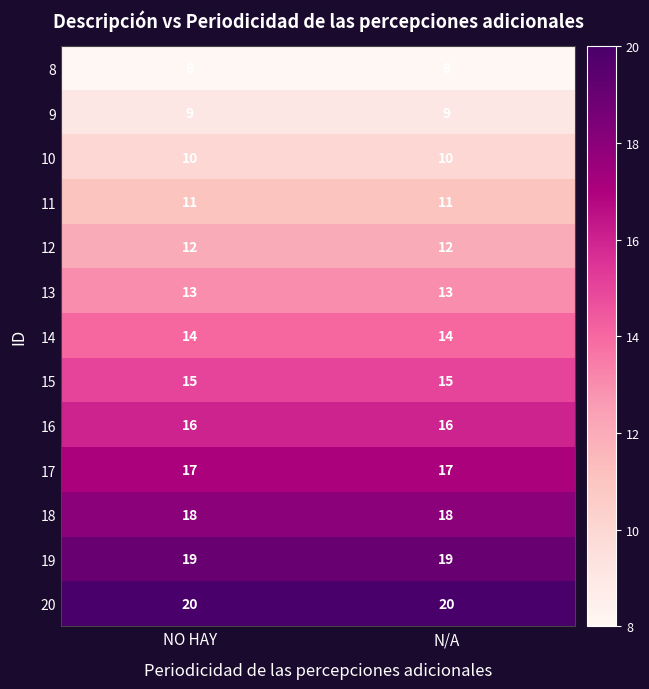

Reading left to right, list all the values displayed in this chart.

8: NO HAY=8	N/A=8
9: NO HAY=9	N/A=9
10: NO HAY=10	N/A=10
11: NO HAY=11	N/A=11
12: NO HAY=12	N/A=12
13: NO HAY=13	N/A=13
14: NO HAY=14	N/A=14
15: NO HAY=15	N/A=15
16: NO HAY=16	N/A=16
17: NO HAY=17	N/A=17
18: NO HAY=18	N/A=18
19: NO HAY=19	N/A=19
20: NO HAY=20	N/A=20